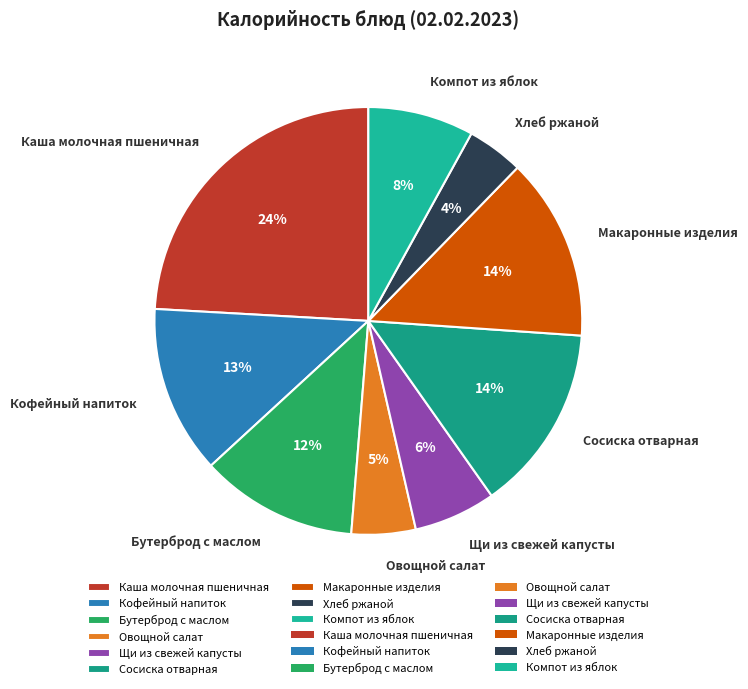

Between Компот из яблок and Овощной салат, which is larger?

Компот из яблок